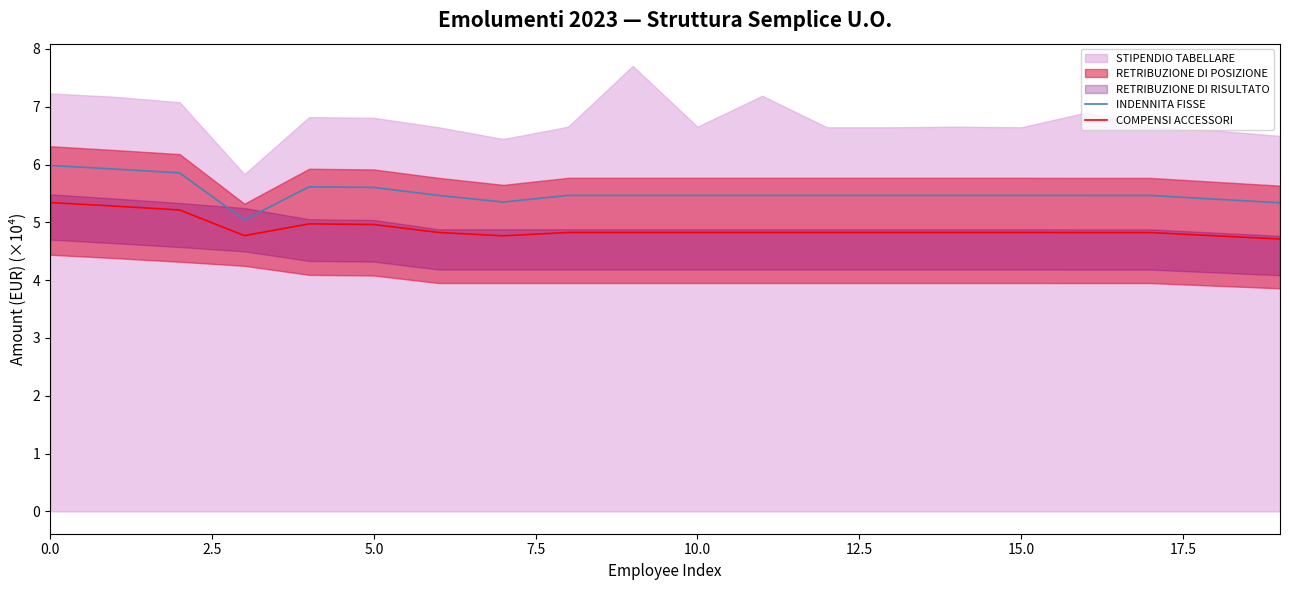

What is the label of the 5th point from the right?

15